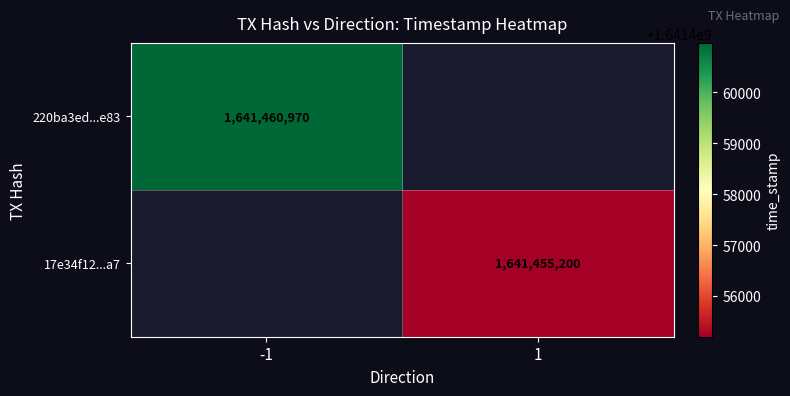

The value of 220ba3ed...e83 at -1 is 1641460970. True or false?

True